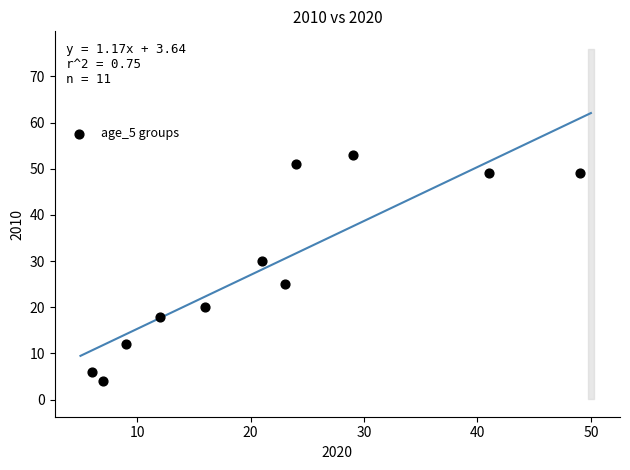

What is the average Y value?

29